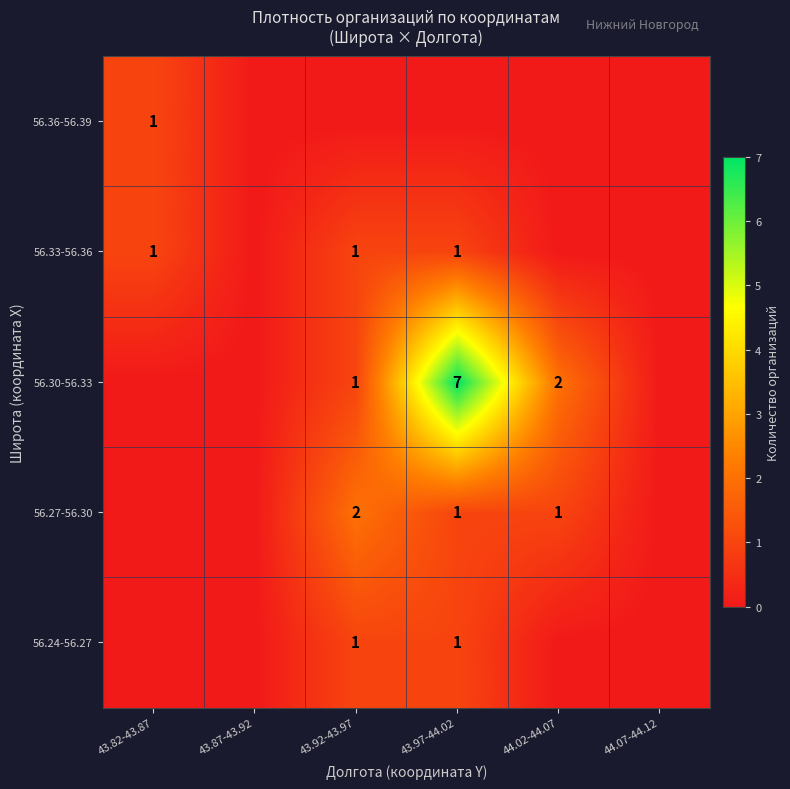

The value of 56.24-56.27 at 43.92-43.97 is 0. True or false?

False